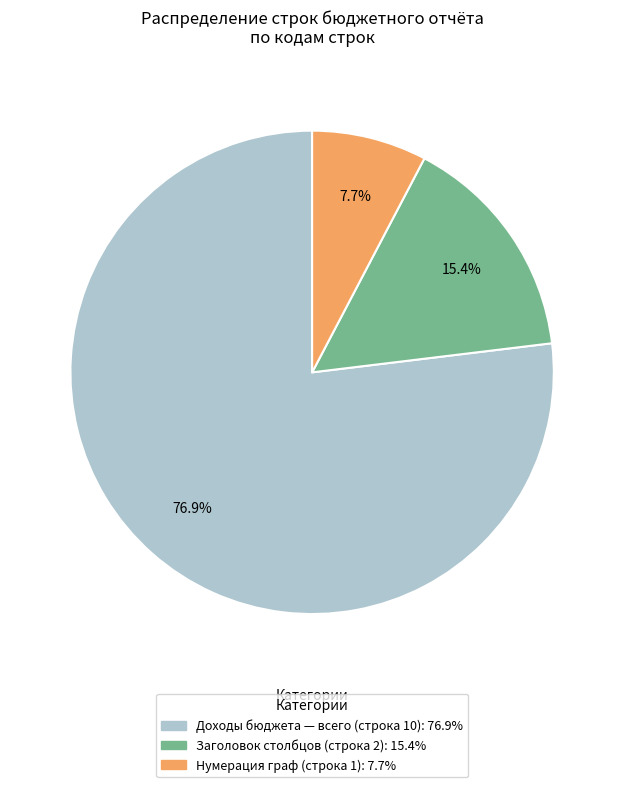

Does any single category account for the majority?

Yes